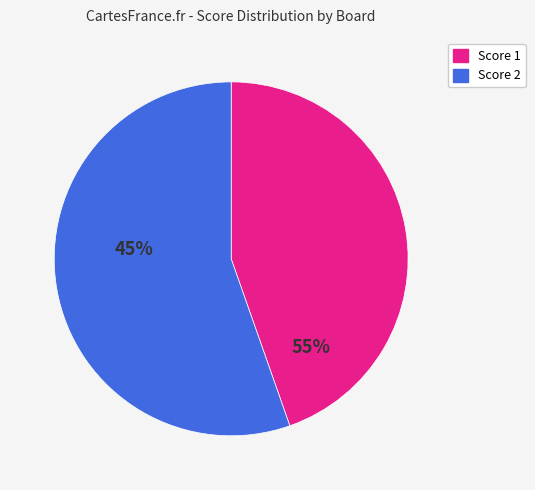

Is there any slice that represents more than half of the pie?

Yes